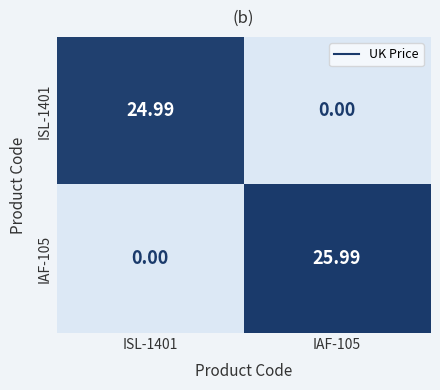

Reading left to right, what are all the values shown in this chart?

ISL-1401: ISL-1401=25.0	IAF-105=0.0
IAF-105: ISL-1401=0.0	IAF-105=26.0